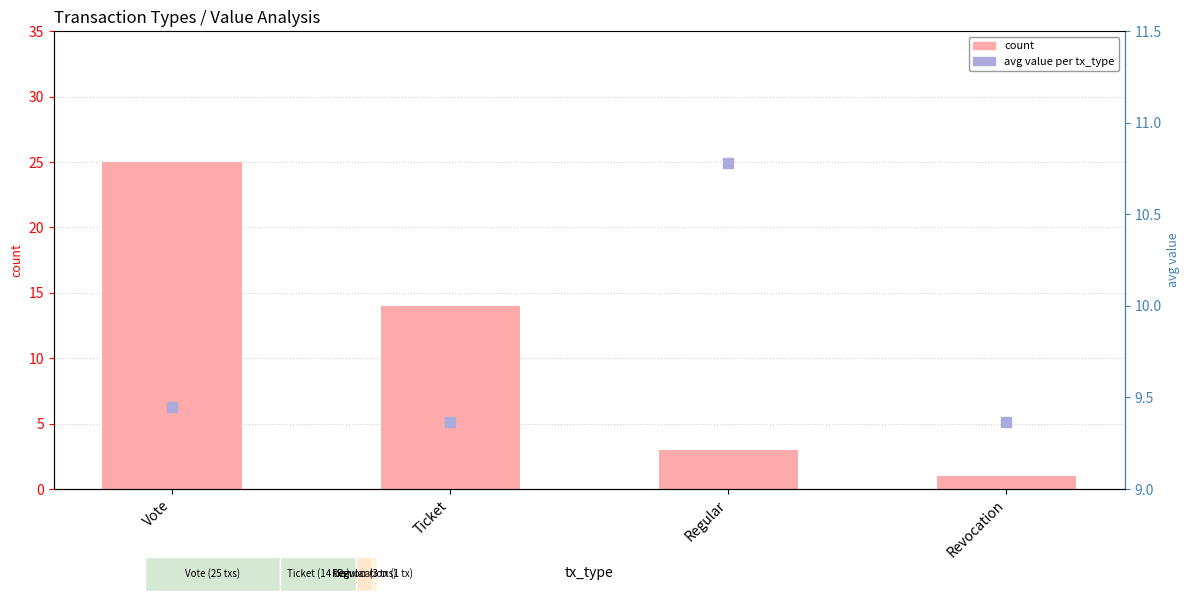

Which series contains the lowest Y value?

count